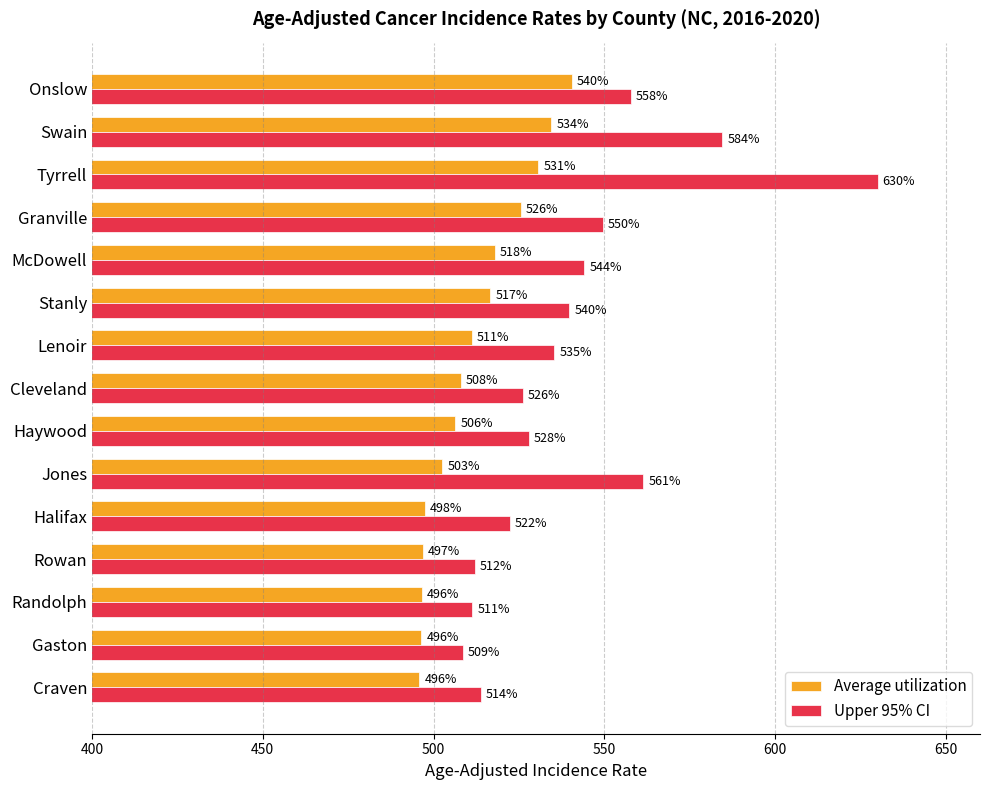

How many data points in Upper 95% CI are above 535?

8